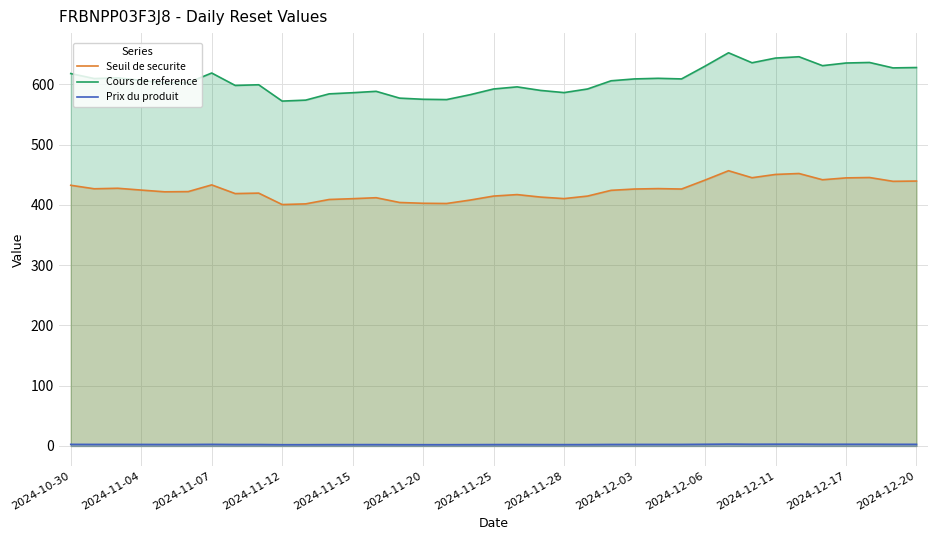

Which series has the largest range (max minus min)?

Cours de reference